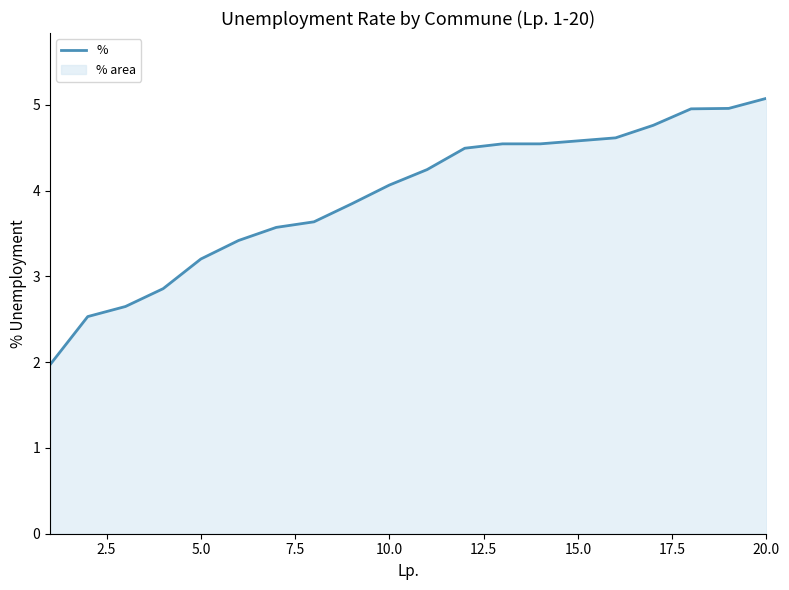

Does the chart have visible grid lines?

No